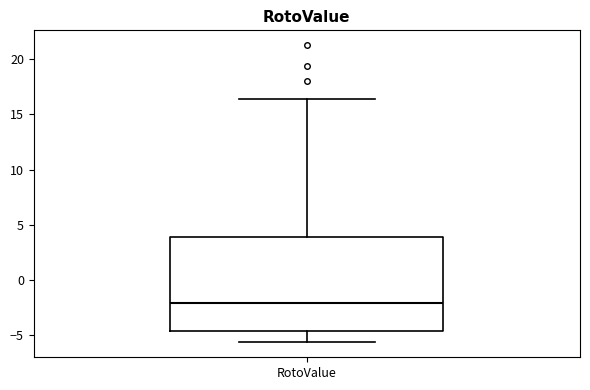

Read this box plot against the y-axis: the position of the median line, the range covered by the box, and the ends of both whiskers. The values are not printed on the chart, so give them approximately, as read against the axis.

median -2.0, box -4.5 to 4.0, whiskers -5.5 to 16.5